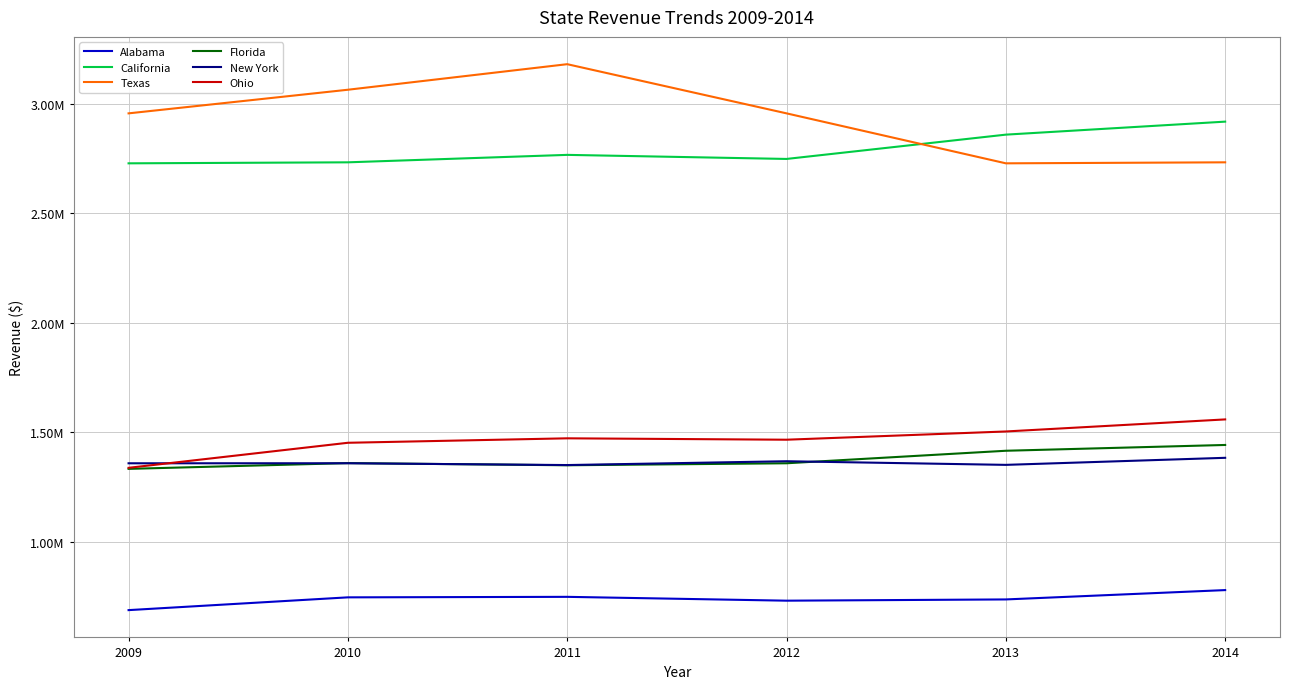

Does the chart display data point markers on the line(s)?

No